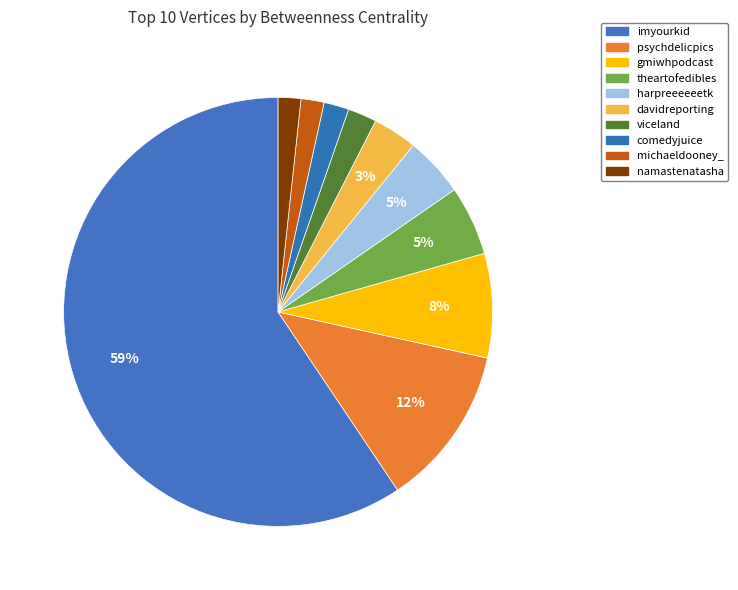

Is imyourkid the majority of the pie?

Yes